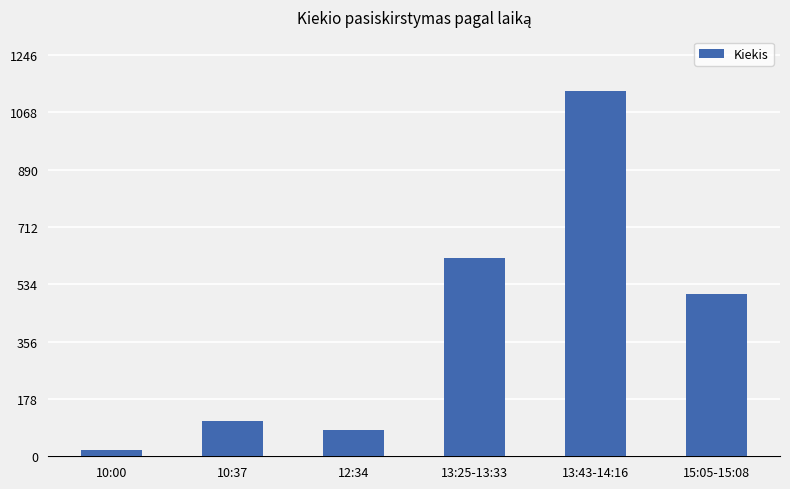

Rank the categories by value from lowest to highest.

10:00, 12:34, 10:37, 15:05-15:08, 13:25-13:33, 13:43-14:16